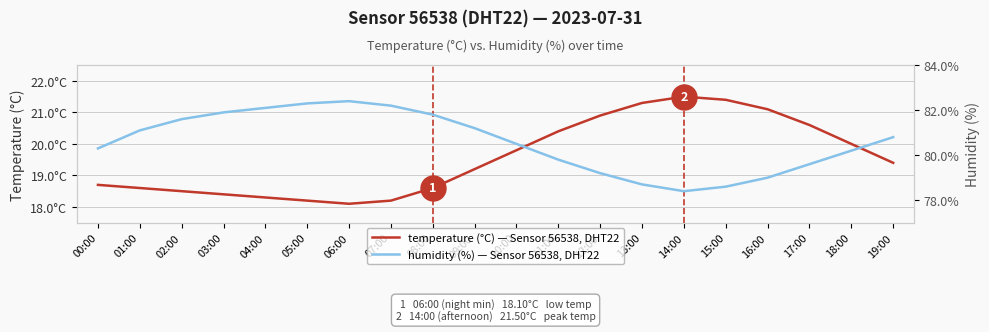

At which category does the chart reach its peak across all series?

06:00